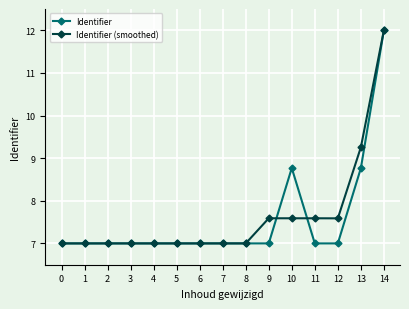

What is the average value of the Identifier series?

7.6